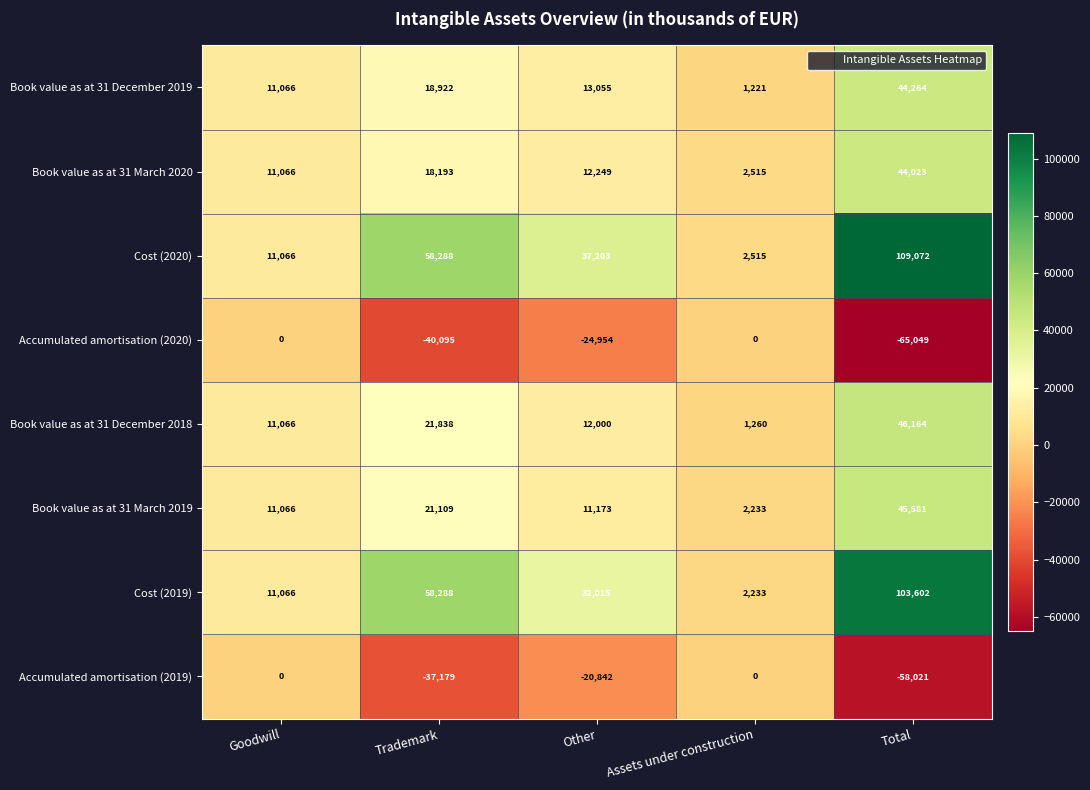

Which series changed the most between Trademark and Total?

Cost (2020)